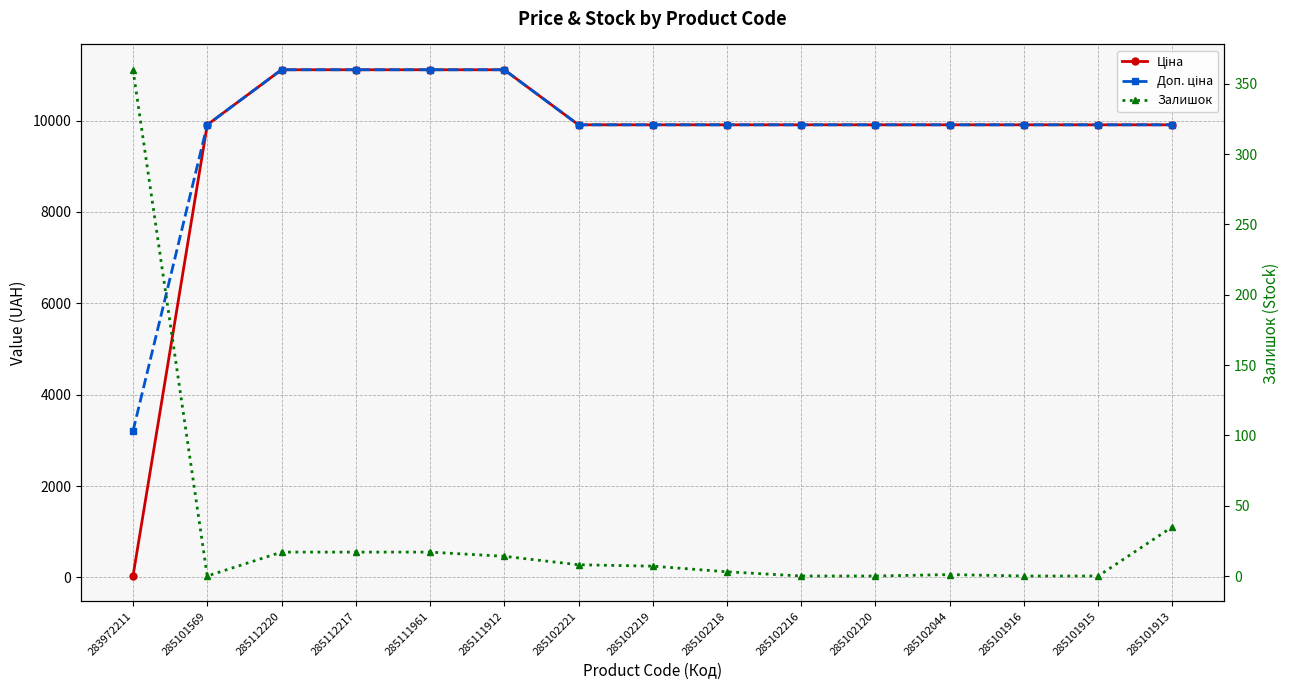

Where is Доп. ціна nearest to the value 7159?

285101569